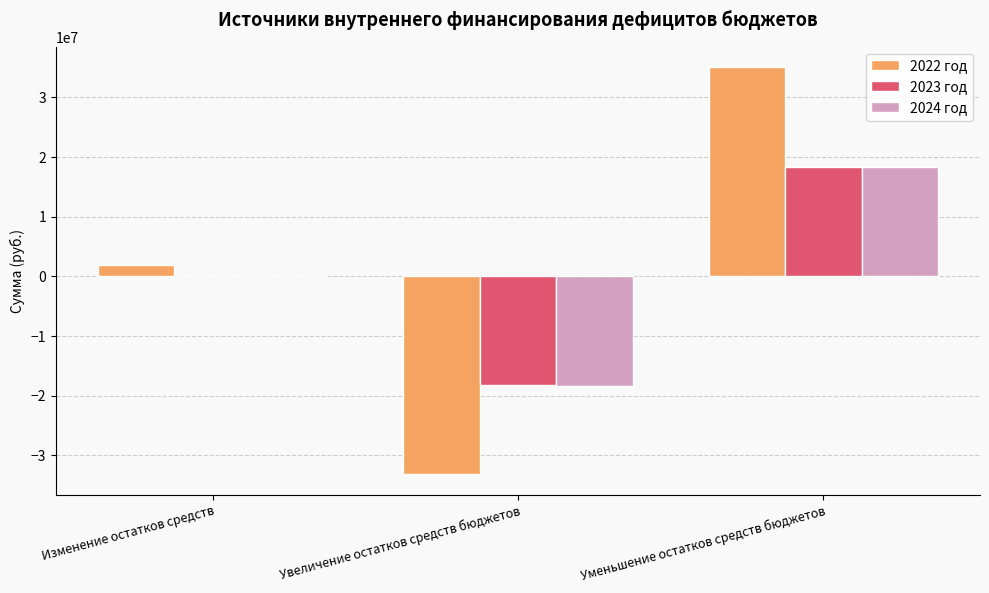

What are all the series names shown in the legend?

2022 год, 2023 год, 2024 год